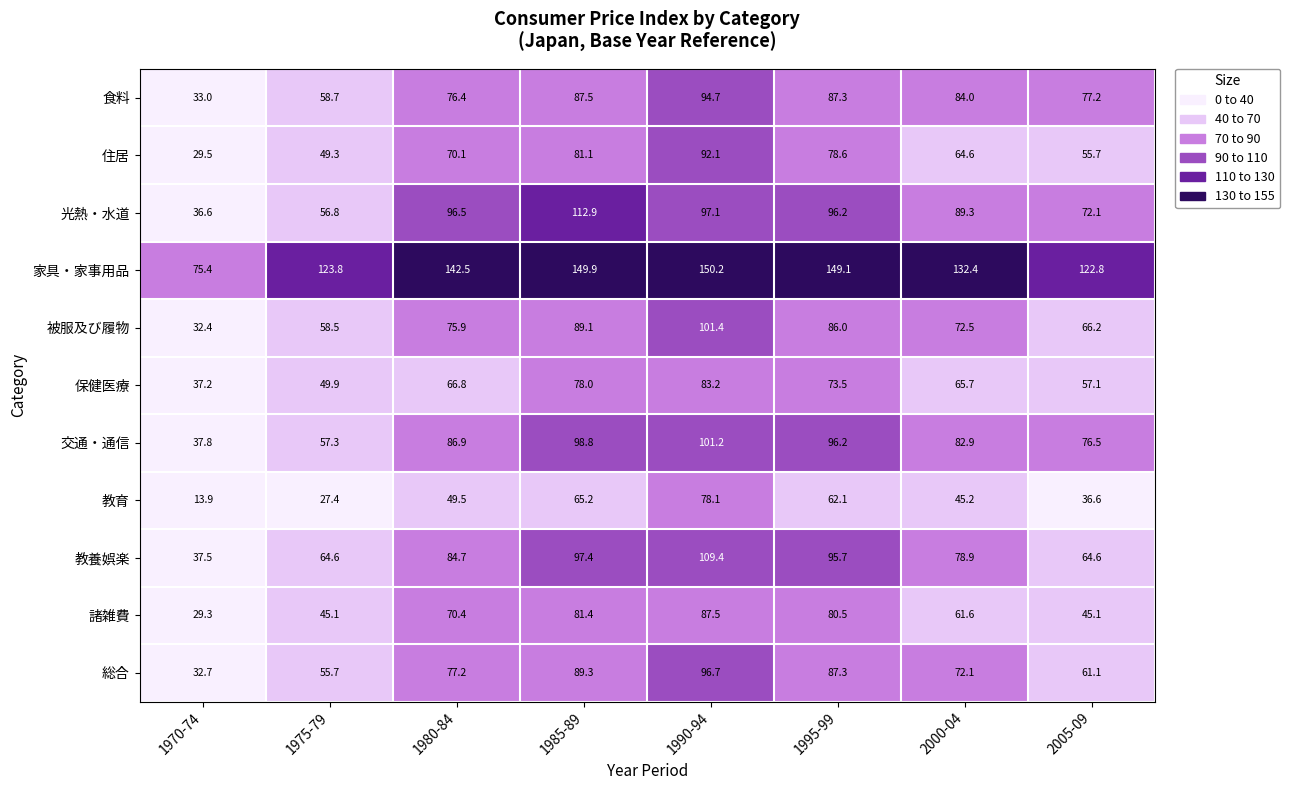

Which series has the largest total across all categories?

家具・家事用品